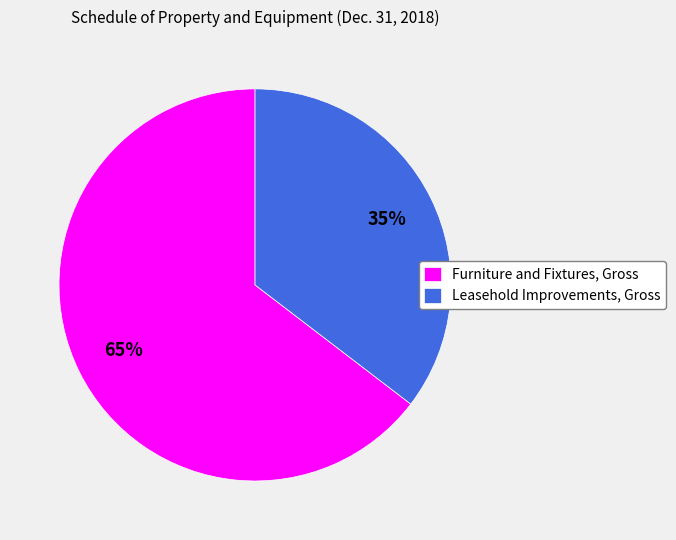

Which slice represents more than half of the pie?

Furniture and Fixtures, Gross